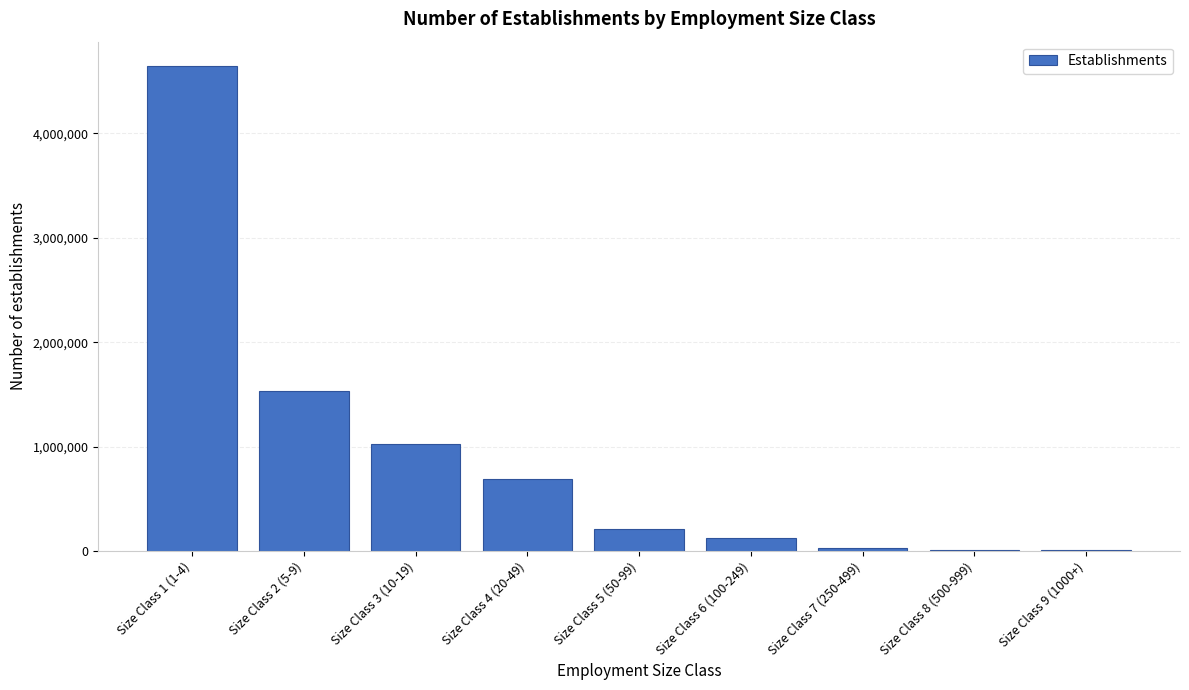

Between Size Class 3 (10-19) and Size Class 2 (5-9), which is larger?

Size Class 2 (5-9)